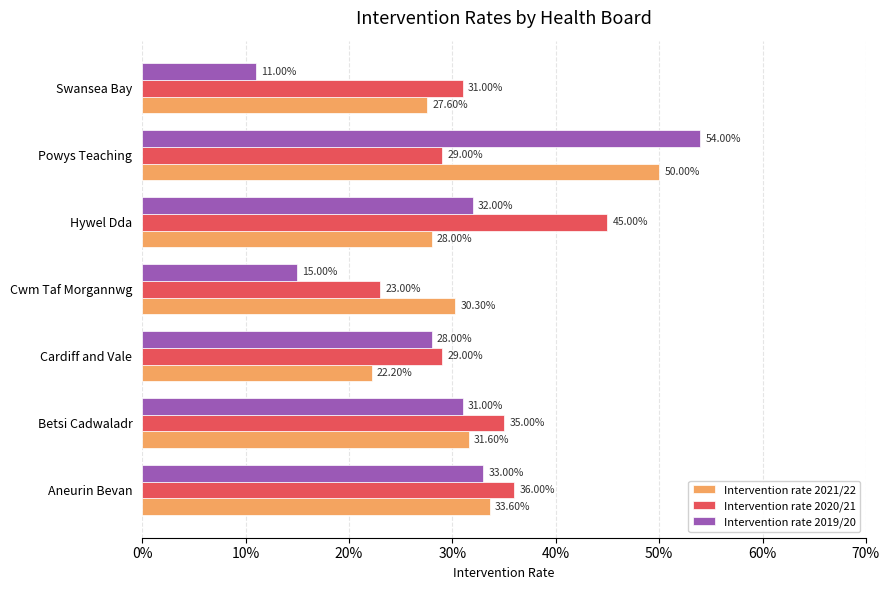

At how many categories does at least one series exceed 0?

7